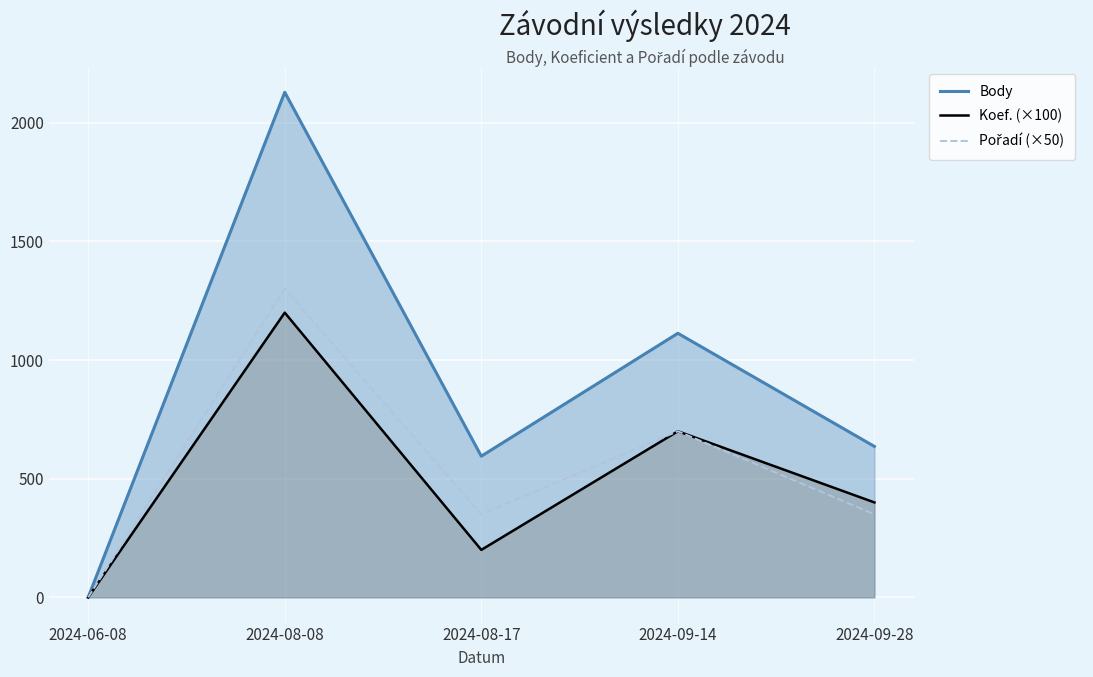

The Koef. (×100) series shows 400 at 2024-09-28. True or false?

True